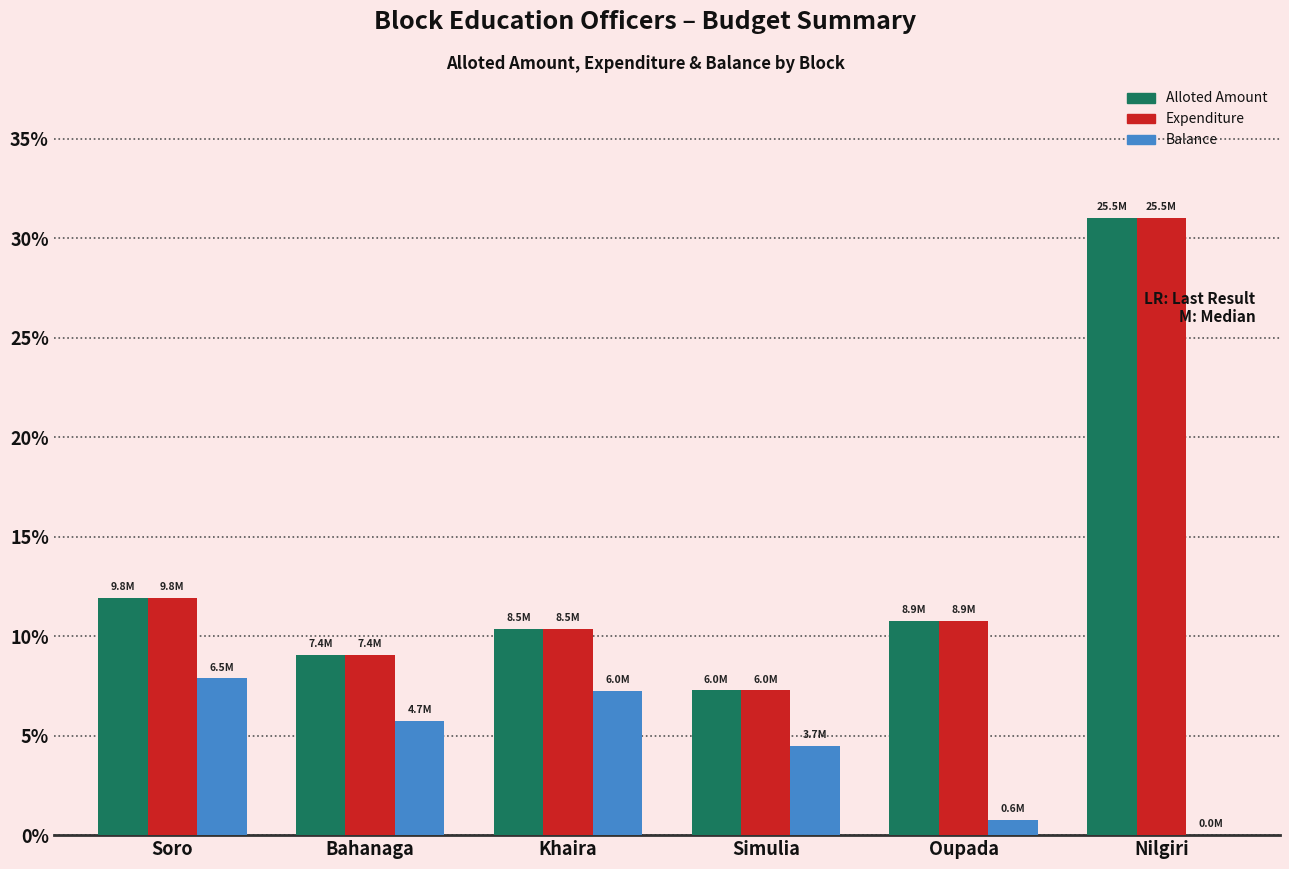

At which category does the chart reach its peak across all series?

Nilgiri